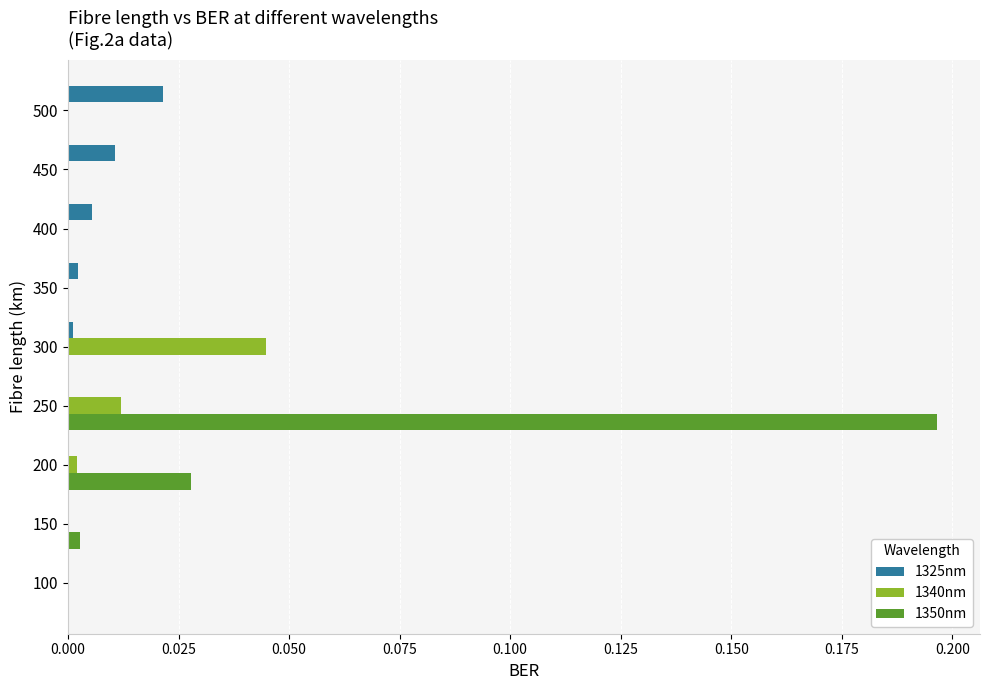

Which series has the largest total across all categories?

1350nm